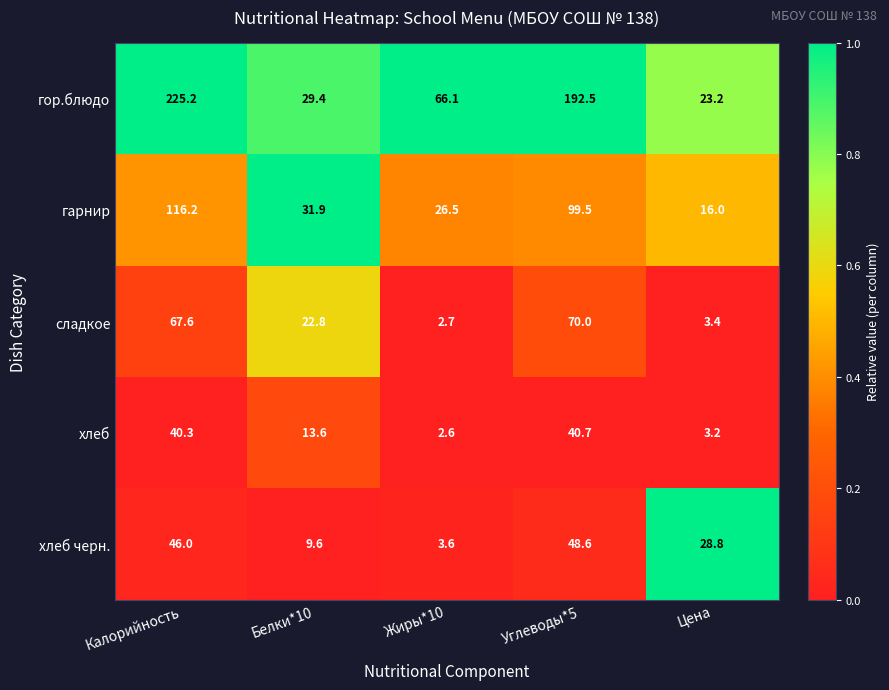

Between Жиры*10 and Цена, which series saw the biggest shift?

гор.блюдо